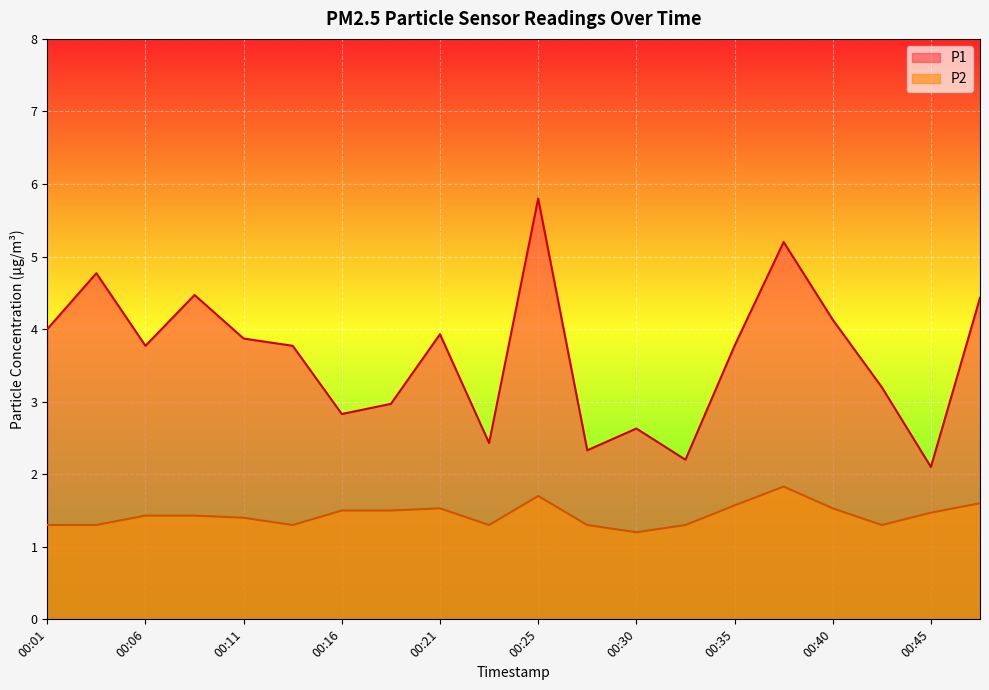

In P2, how many points are lower than both neighbors (excluding endpoints)?

4